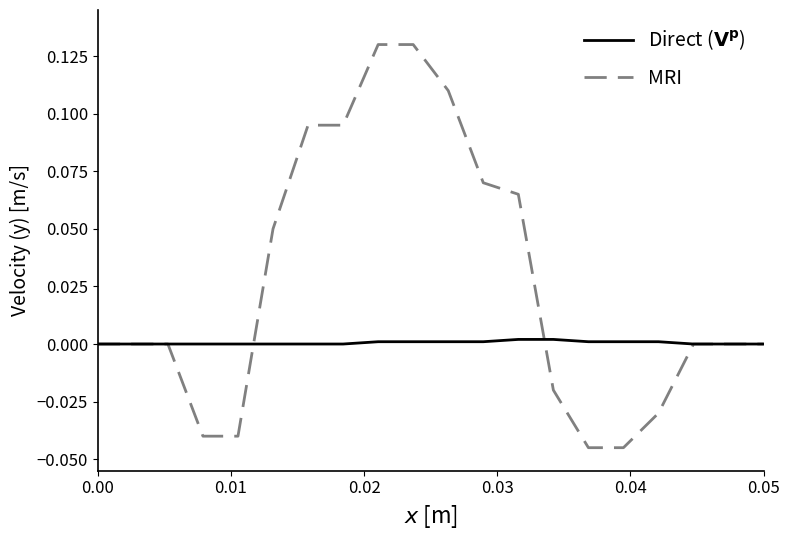

Which series has the largest total across all categories?

MRI